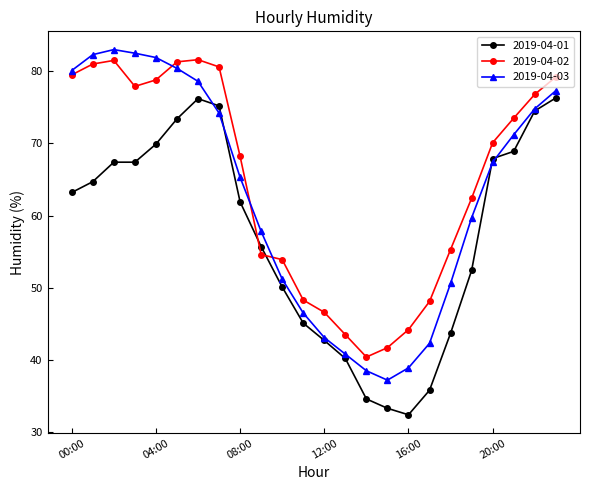

Rank the series by their average value, from highest to lowest.

2019-04-02, 2019-04-03, 2019-04-01